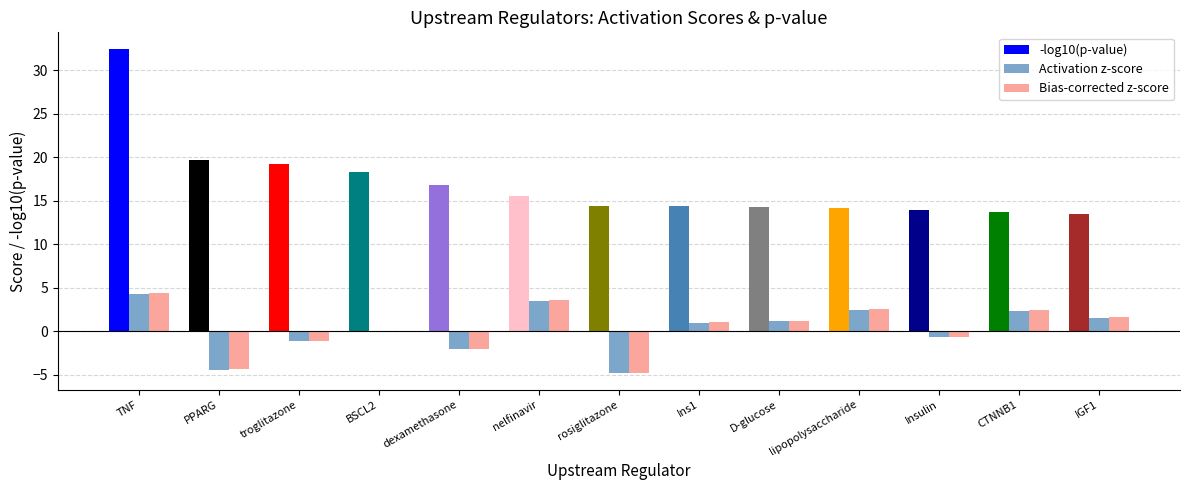

How many categories are shown in the chart?

13